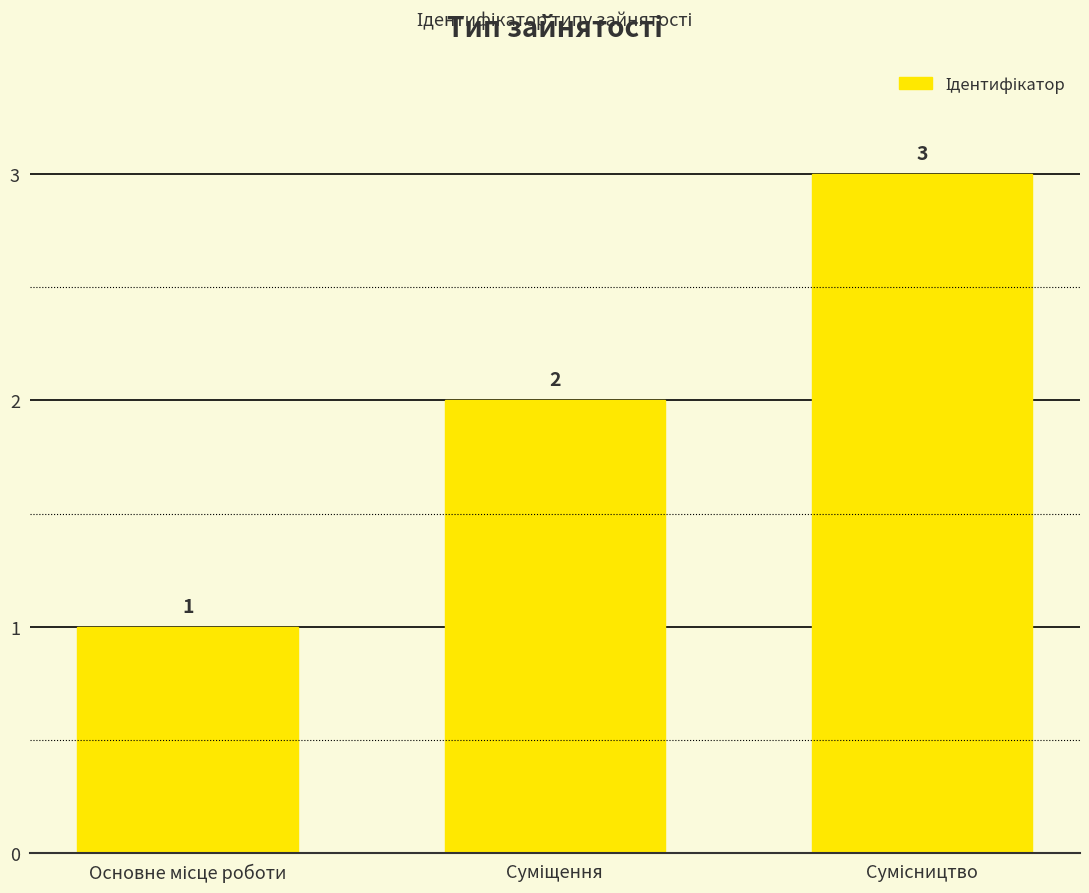

What is the greatest value displayed?

3